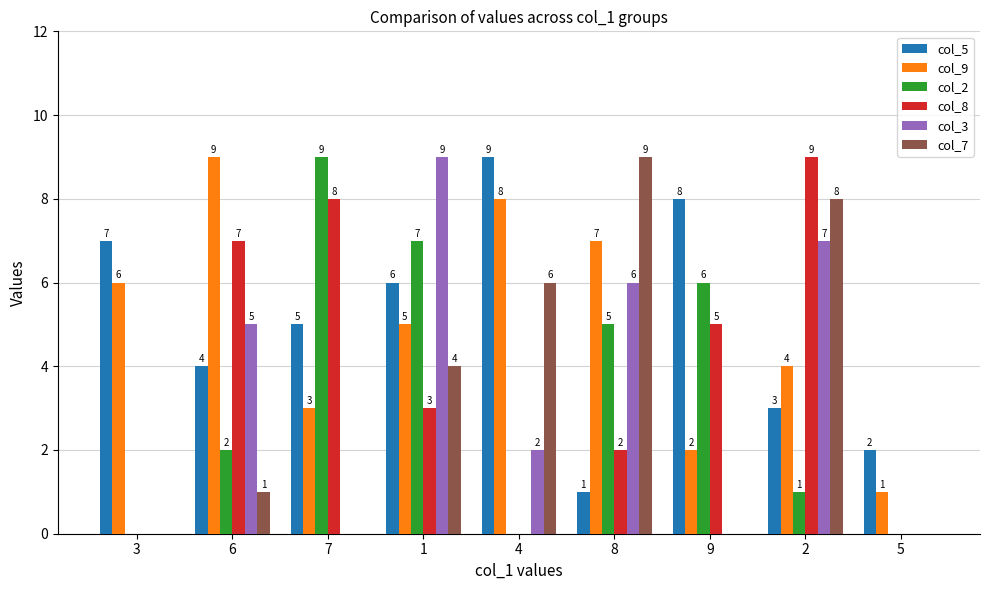

Count the number of data series in this chart.

6